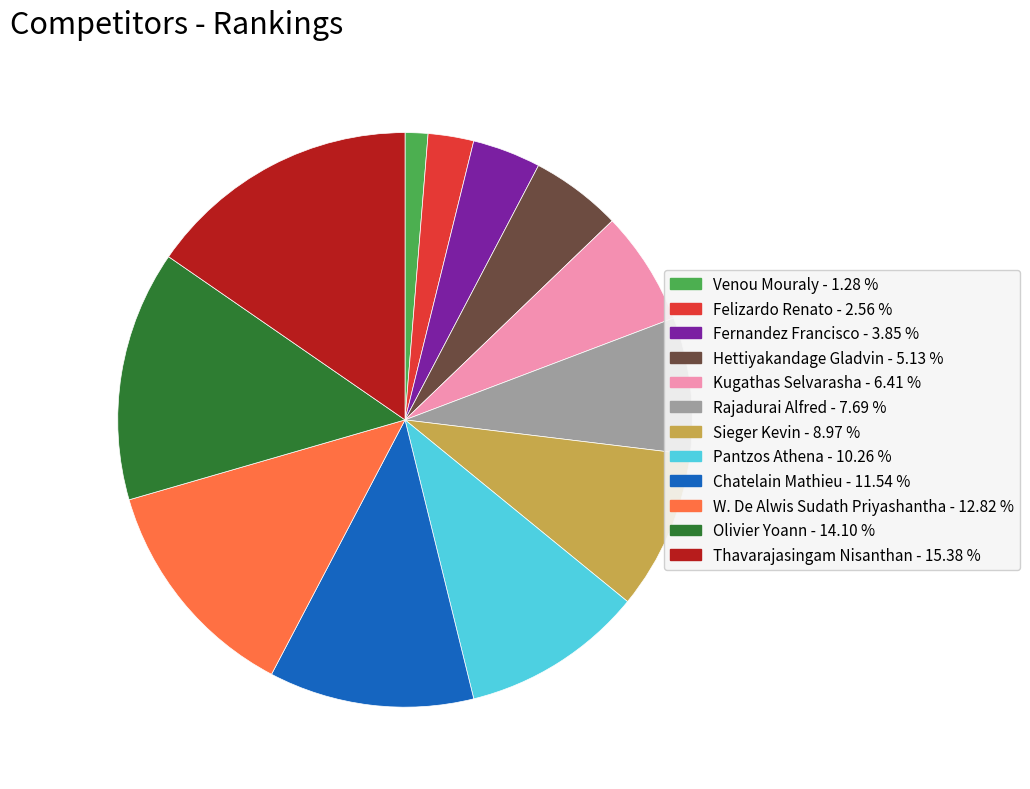

Does Sieger Kevin account for over 50% of the chart?

No